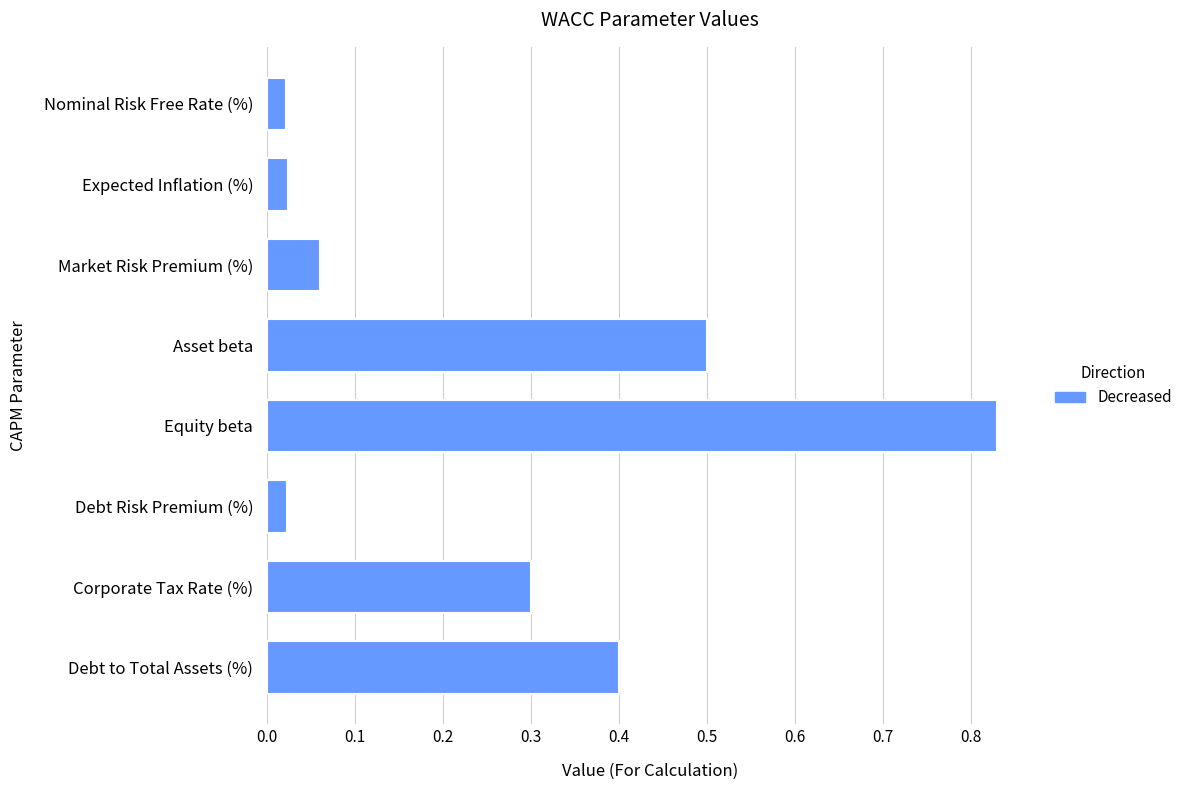

The value at Equity beta is 1.3. True or false?

False